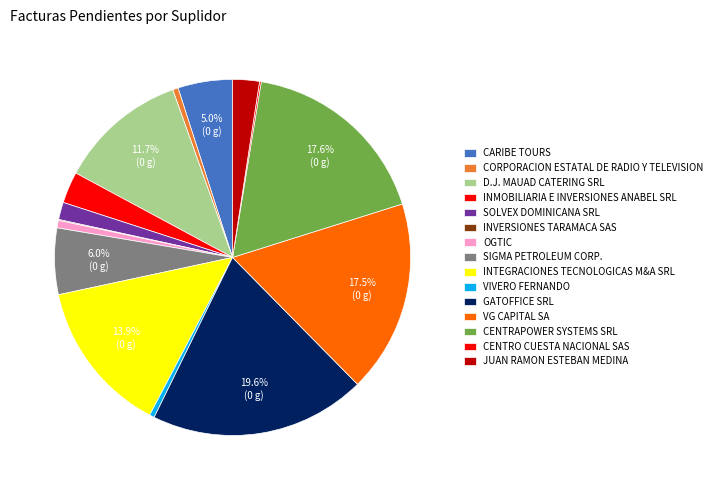

To the nearest percent, what is the average slice percentage?

7%